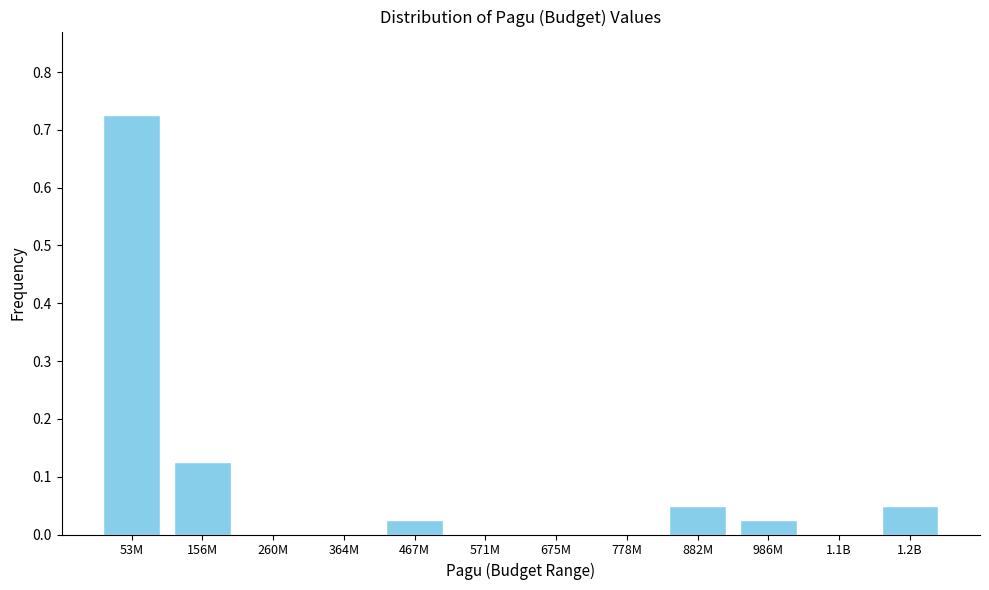

At which category does the chart reach its peak across all series?

53M